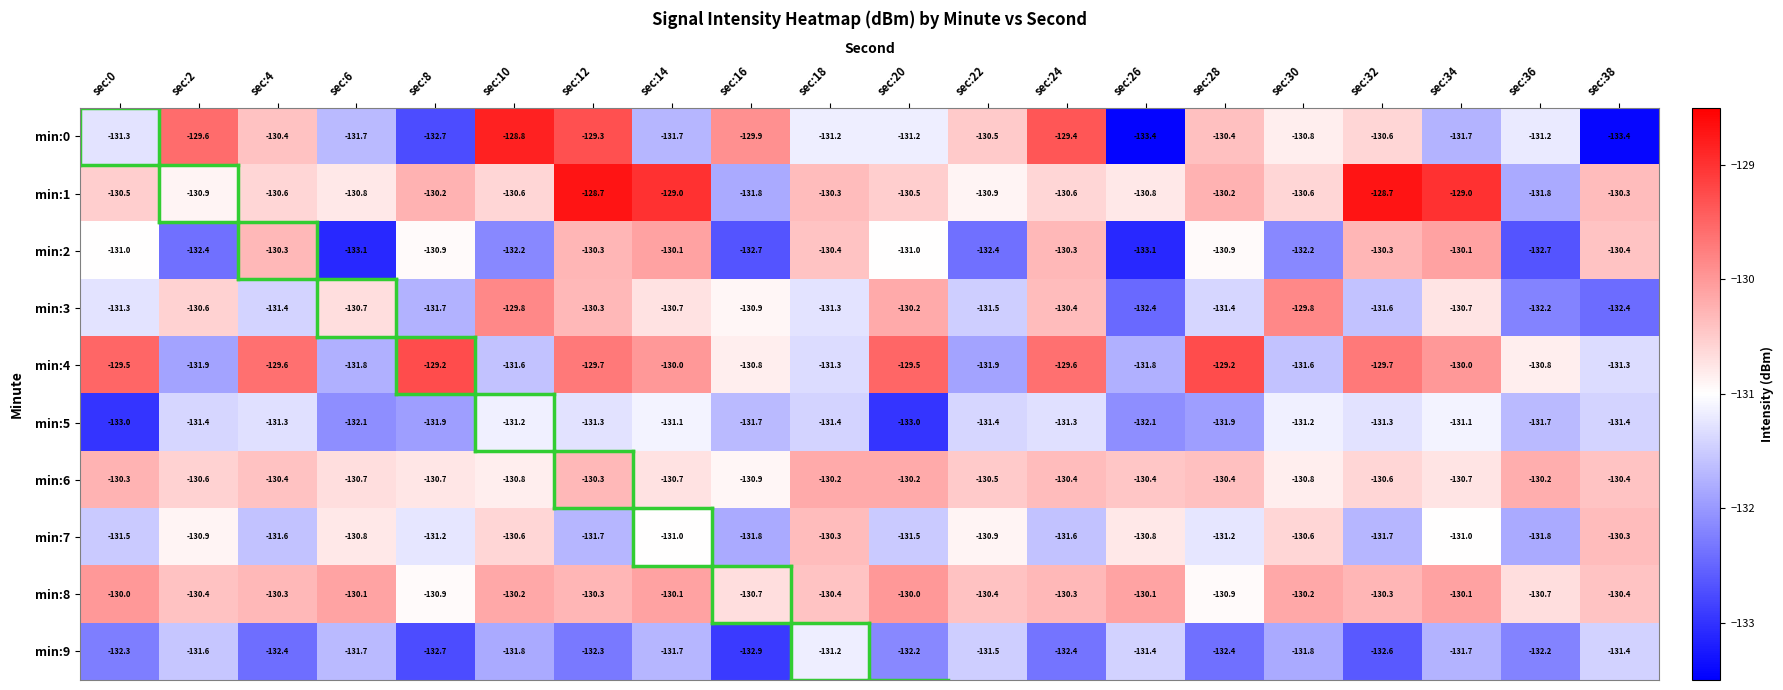

What is the average value of the min:7 series?

-131.1